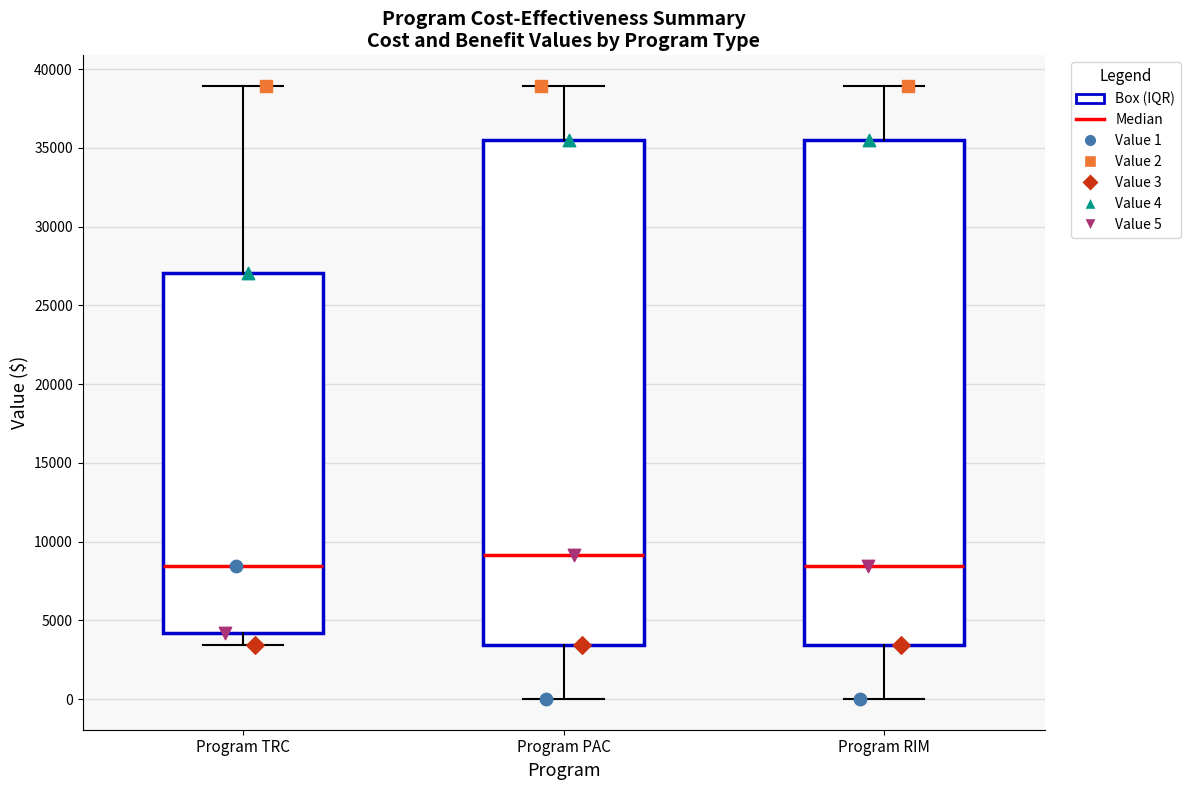

Reading left to right, transcribe this box plot: for each box, give where its median line is, the range the box spans, and where its two whiskers end, as read against the y-axis. The values are not printed on the chart, so give them approximately, as read against the axis.

Program TRC: median 8500, box 4000 to 27000, whiskers 3500 to 39000
Program PAC: median 9000, box 3500 to 35500, whiskers 0 to 39000
Program RIM: median 8500, box 3500 to 35500, whiskers 0 to 39000